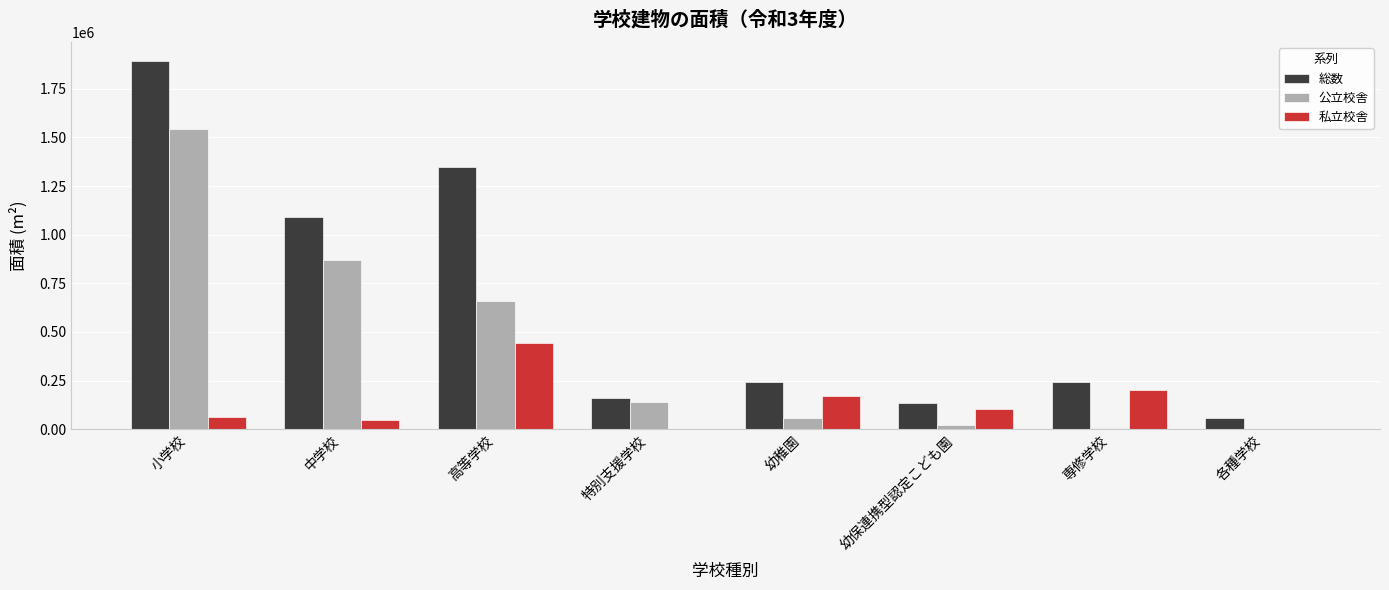

Which series has the widest spread of values?

総数